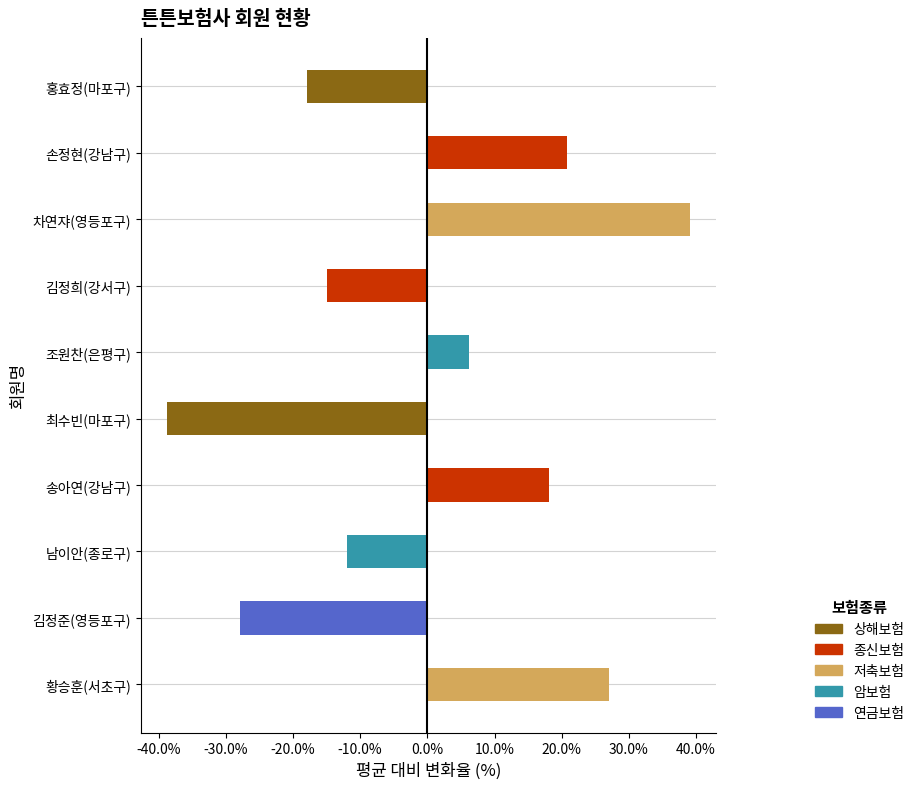

Is it true that the value at 손정현(강남구) is 29.5?

False